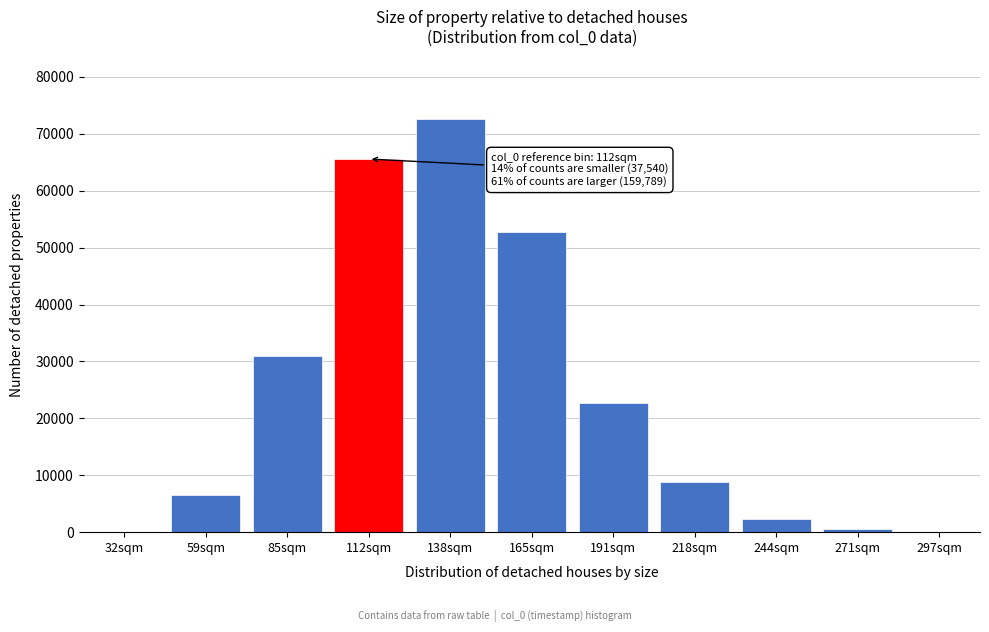

Which label corresponds to the largest value in the chart?

138sqm